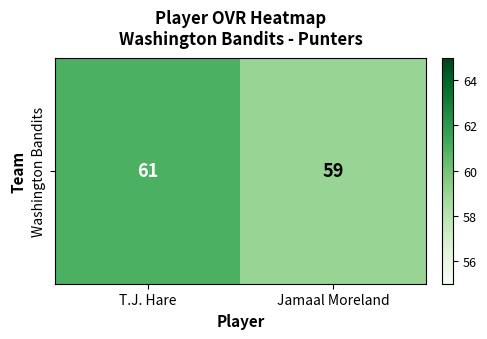

List the labels in order of value, smallest first.

Jamaal Moreland, T.J. Hare